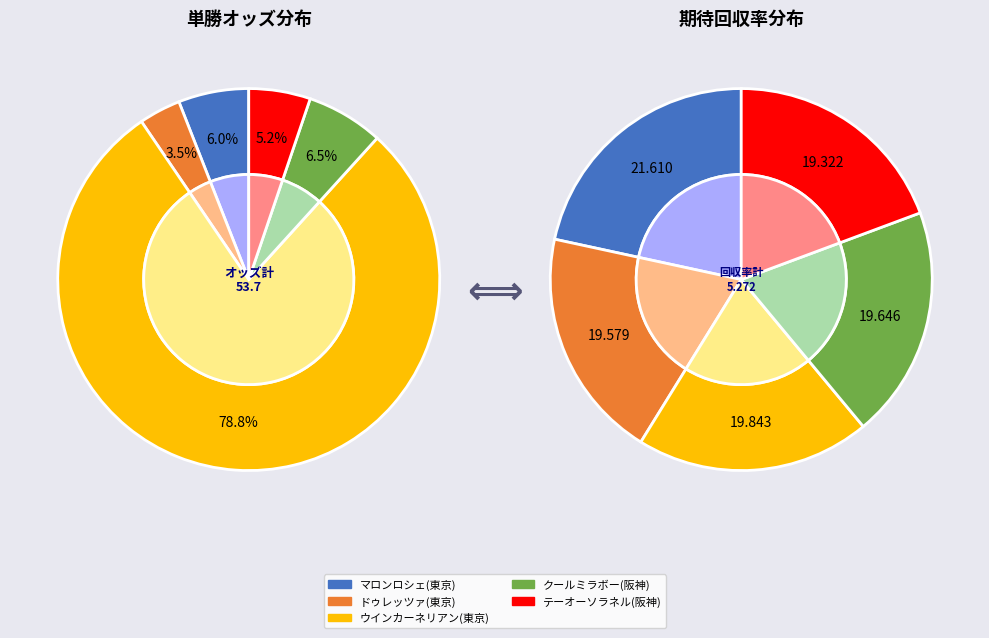

Do ドゥレッツァ(東京) and ウインカーネリアン(東京) together represent more than half of the pie?

Yes